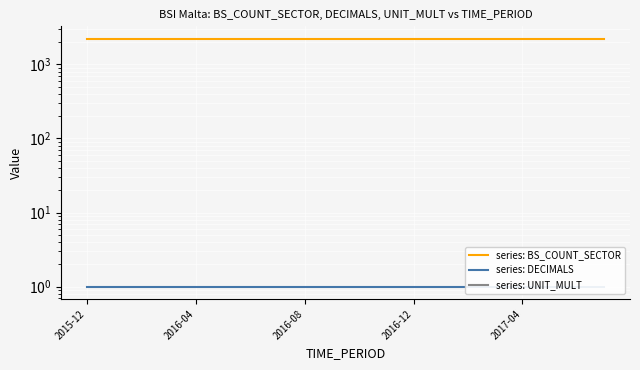

List the labels in order of series: DECIMALS value, largest first.

2015-12, 2016-04, 2016-08, 2016-12, 2017-04, 5, 6, 7, 8, 9, 10, 11, 12, 13, 14, 15, 16, 17, 18, 19